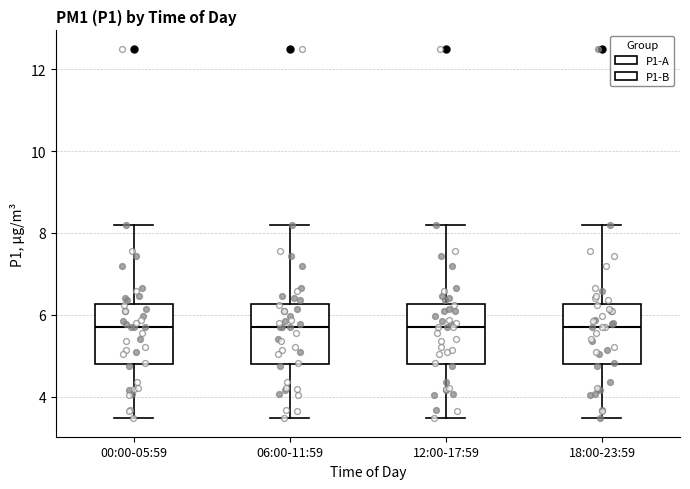

Reading left to right, transcribe this box plot: for each box, give where its median line is, the range the box spans, and where its two whiskers end, as read against the y-axis. The values are not printed on the chart, so give them approximately, as read against the axis.

00:00-05:59: median 5.8, box 4.8 to 6.2, whiskers 3.4 to 8.2
06:00-11:59: median 5.8, box 4.8 to 6.2, whiskers 3.4 to 8.2
12:00-17:59: median 5.8, box 4.8 to 6.2, whiskers 3.4 to 8.2
18:00-23:59: median 5.8, box 4.8 to 6.2, whiskers 3.4 to 8.2